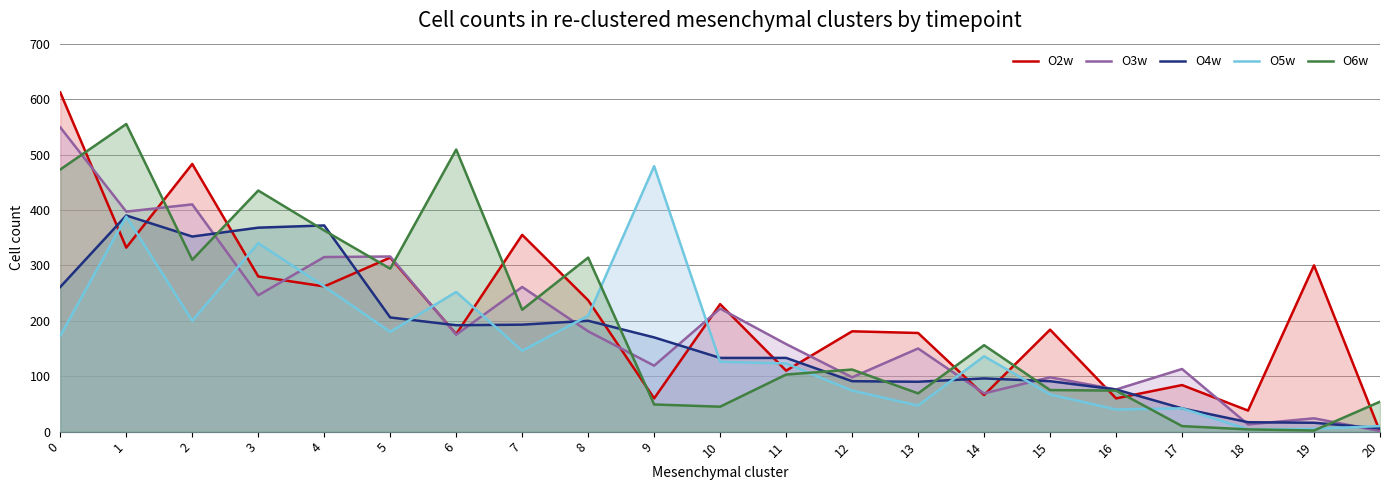

What is the average value of the O3w series?

190